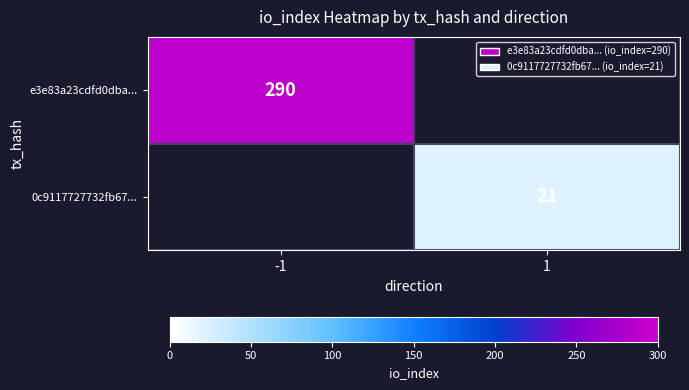

True or false: e3e83a23cdfd0dba... has a value of 117 at -1.

False